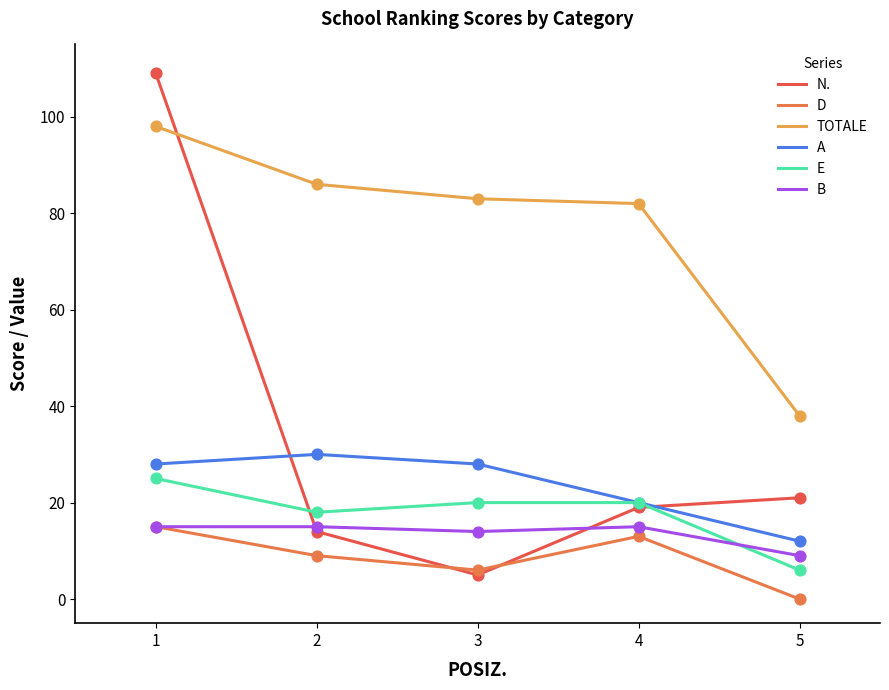

Which series has the largest total across all categories?

TOTALE